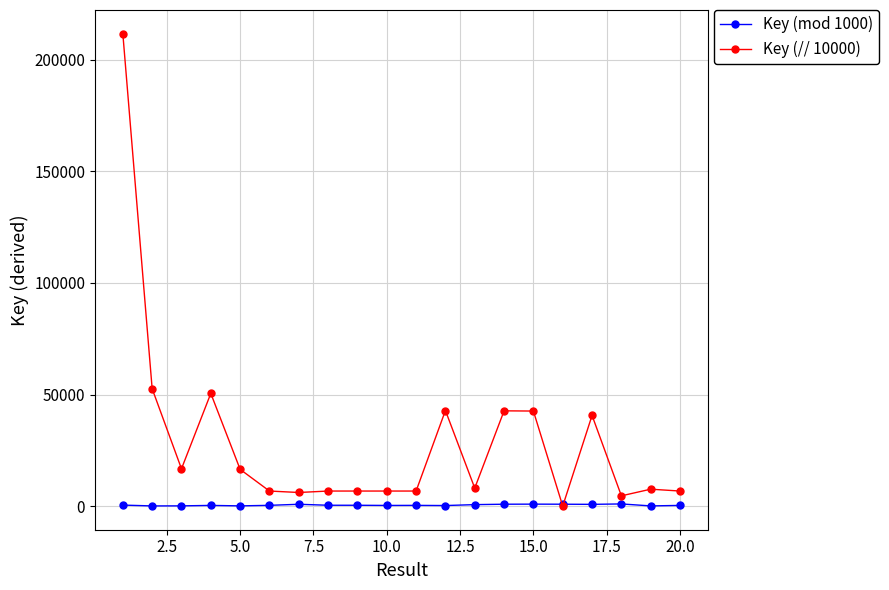

Which series has the largest total across all categories?

Key (// 10000)